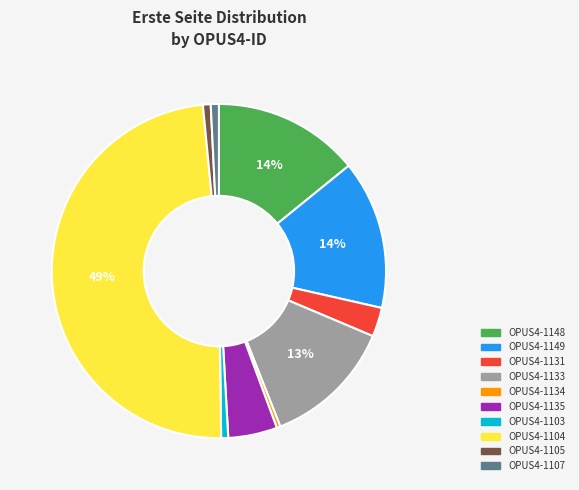

What is the largest slice in the pie chart?

OPUS4-1104